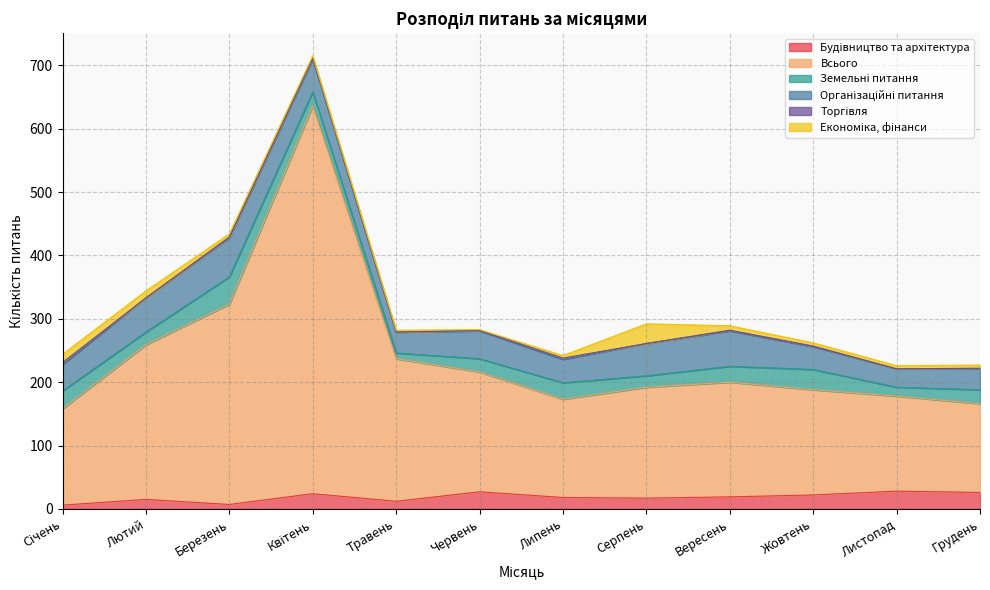

Where is the first local minimum for Організаційні питання?

Травень